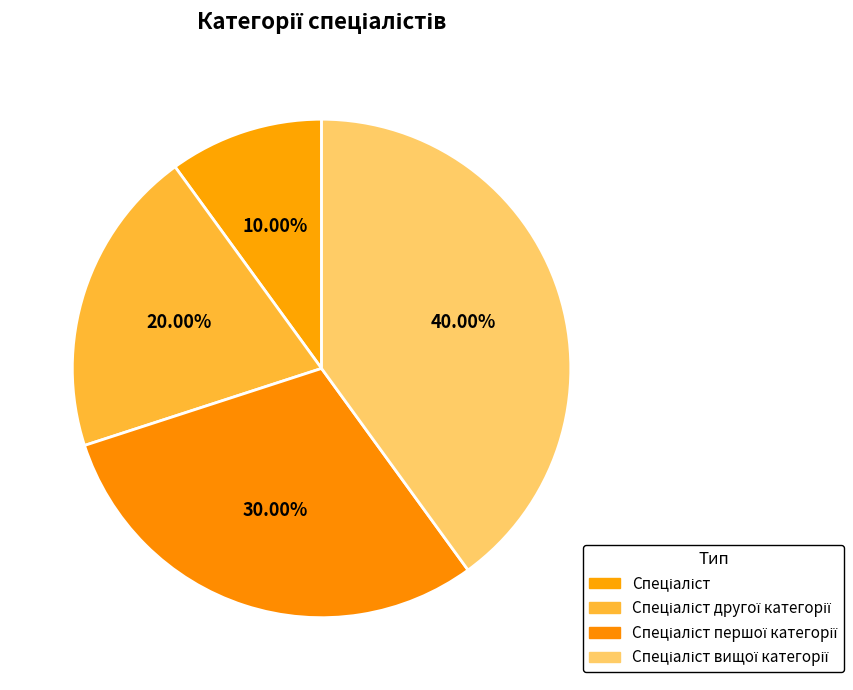

Count the number of slices in the pie.

4